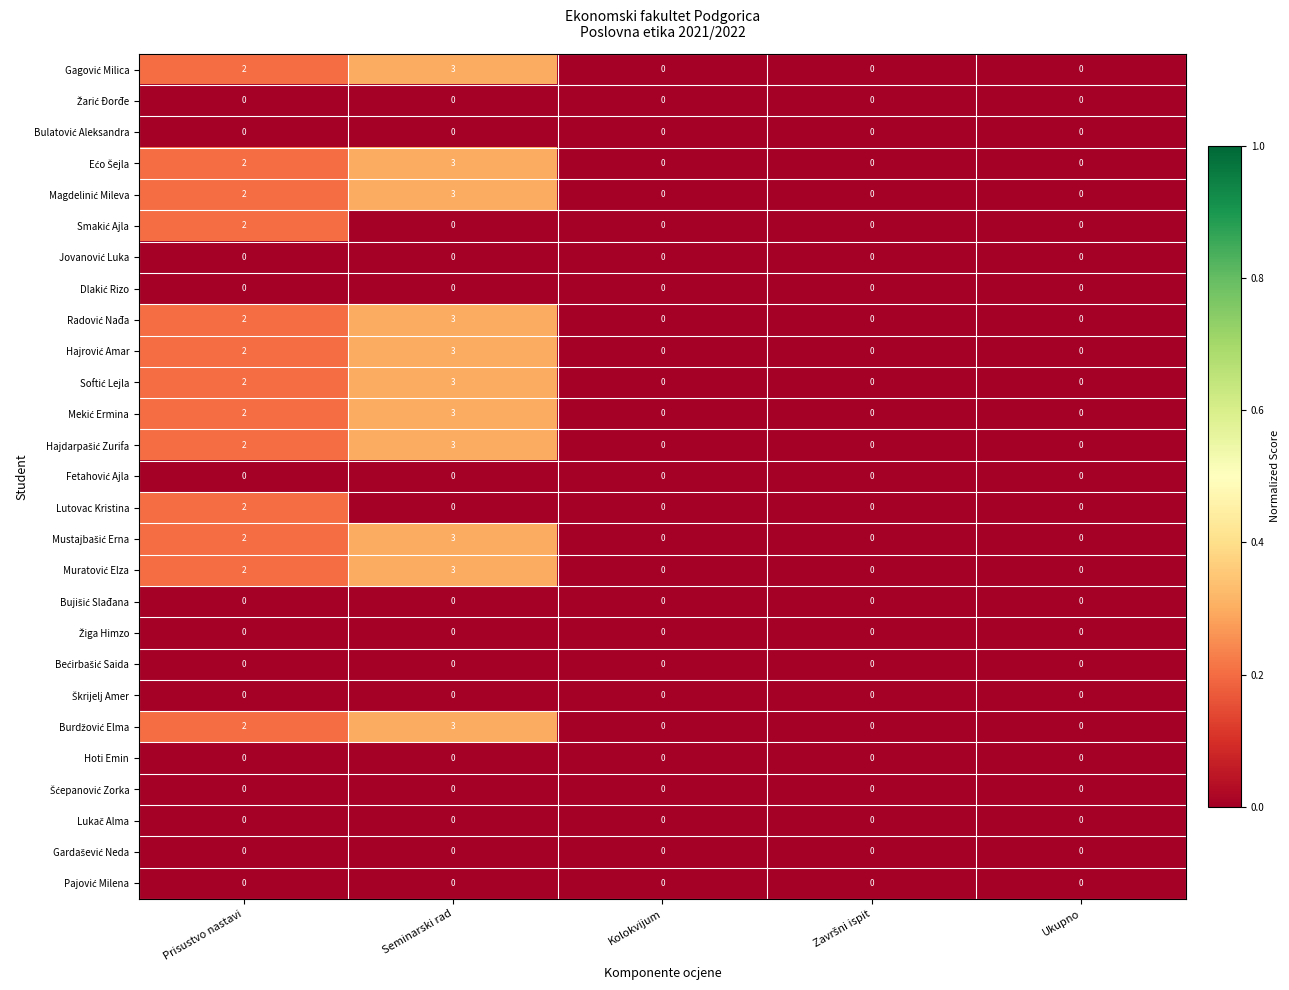

What is the total value across all series at Prisustvo nastavi?

26